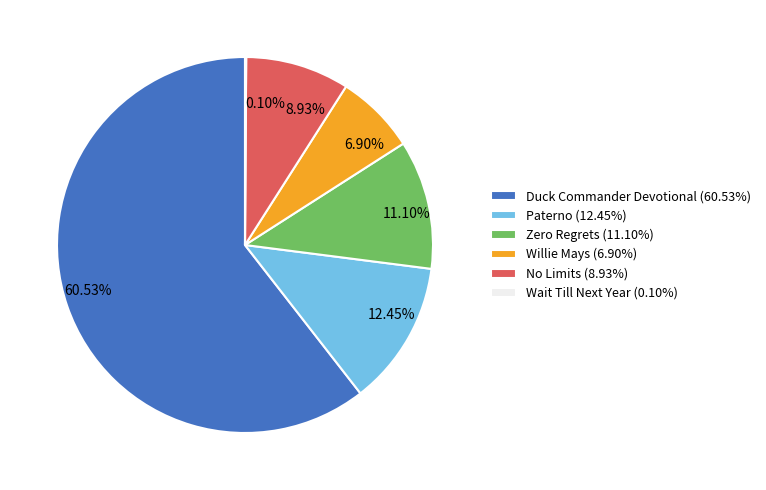

Which has a higher value, Duck Commander Devotional (60.53%) or No Limits (8.93%)?

Duck Commander Devotional (60.53%)